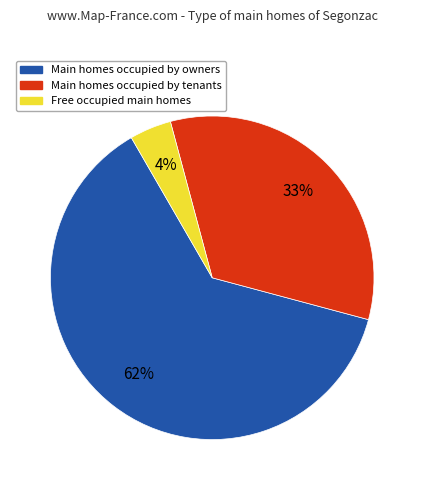

Which slice represents more than half of the pie?

Main homes occupied by owners